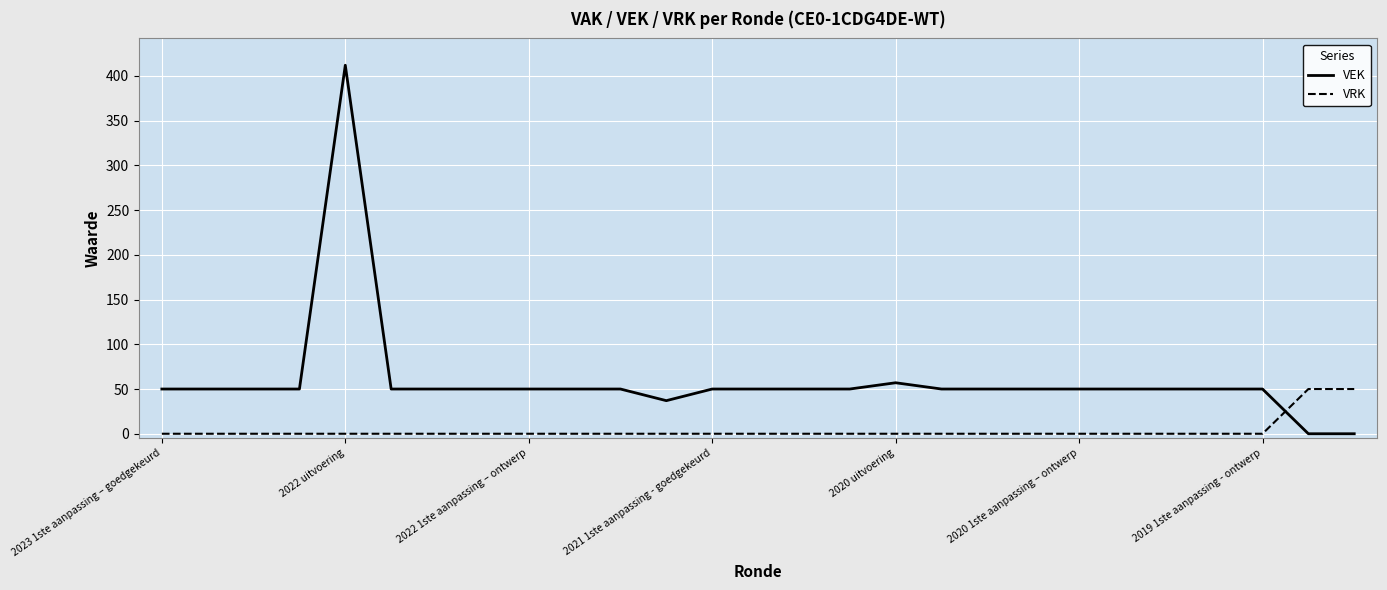

How many times do VRK and VEK cross each other?

1